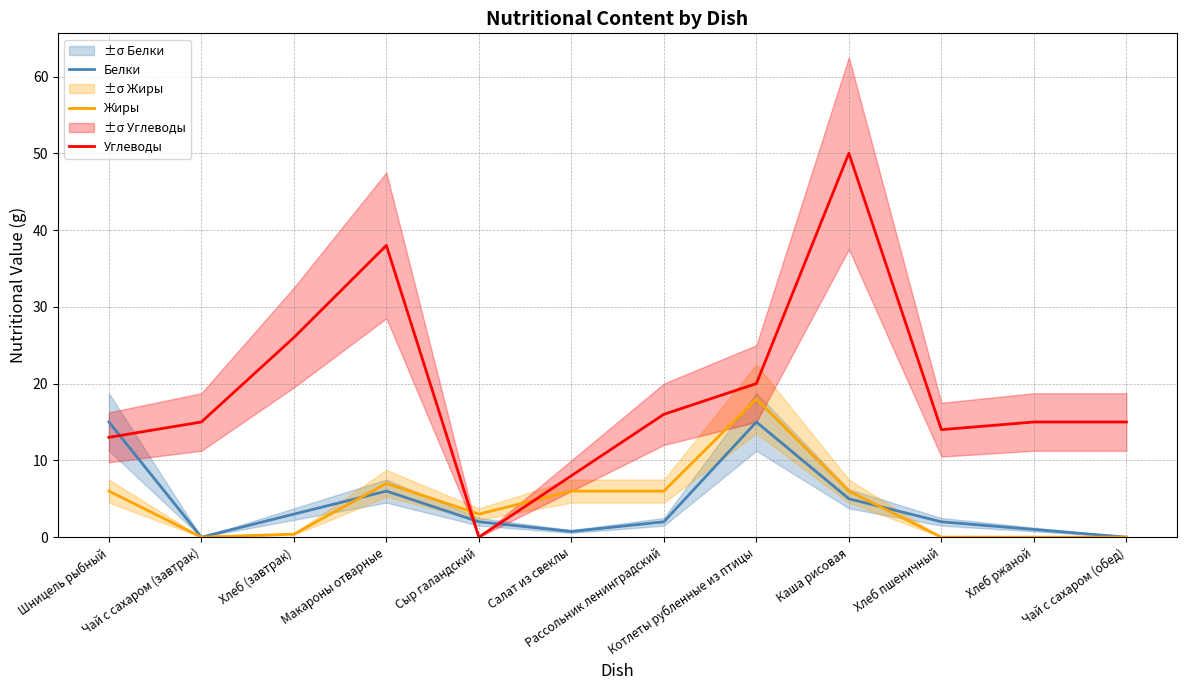

Which series has the largest total across all categories?

Углеводы